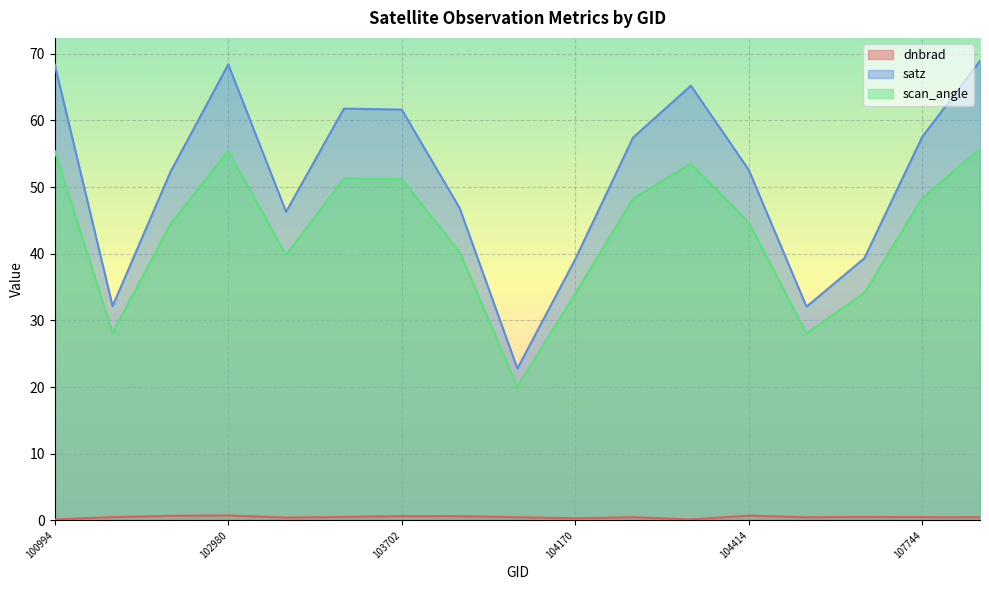

Which label corresponds to the largest value in the chart?

107921